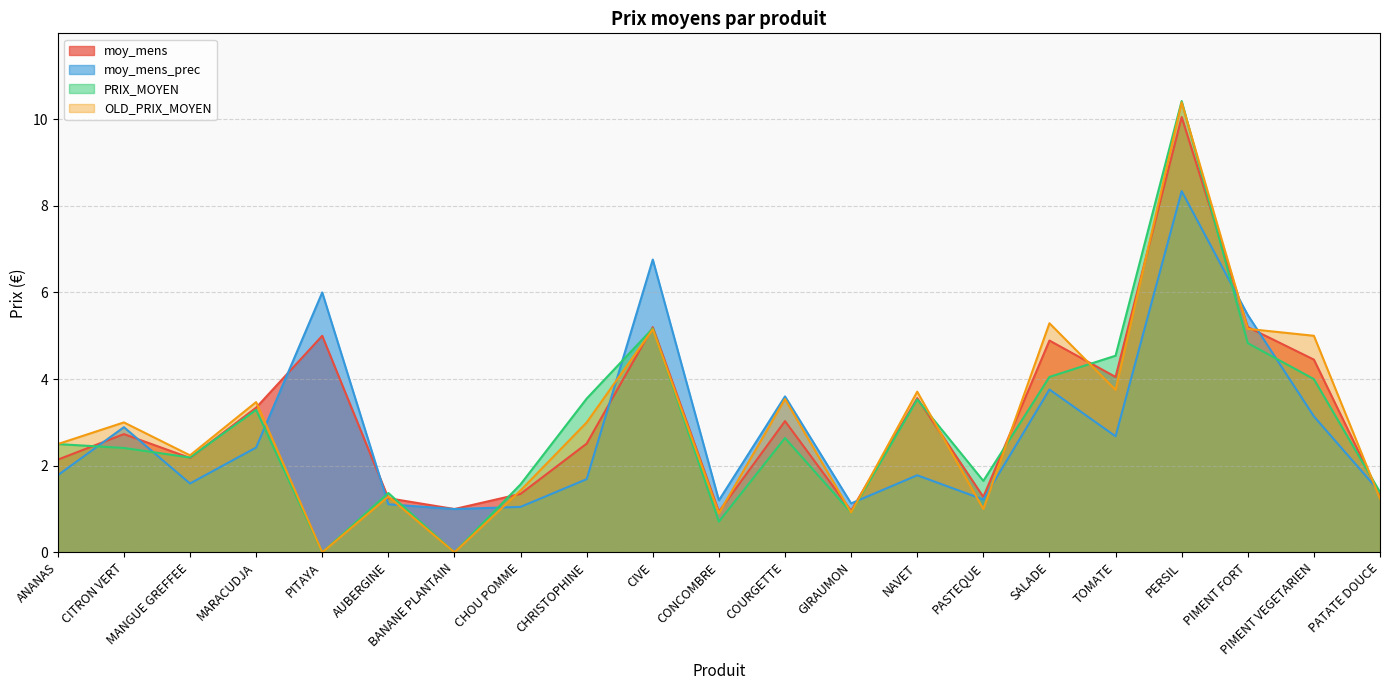

In PRIX_MOYEN, how many points are higher than both neighbors (excluding endpoints)?

6